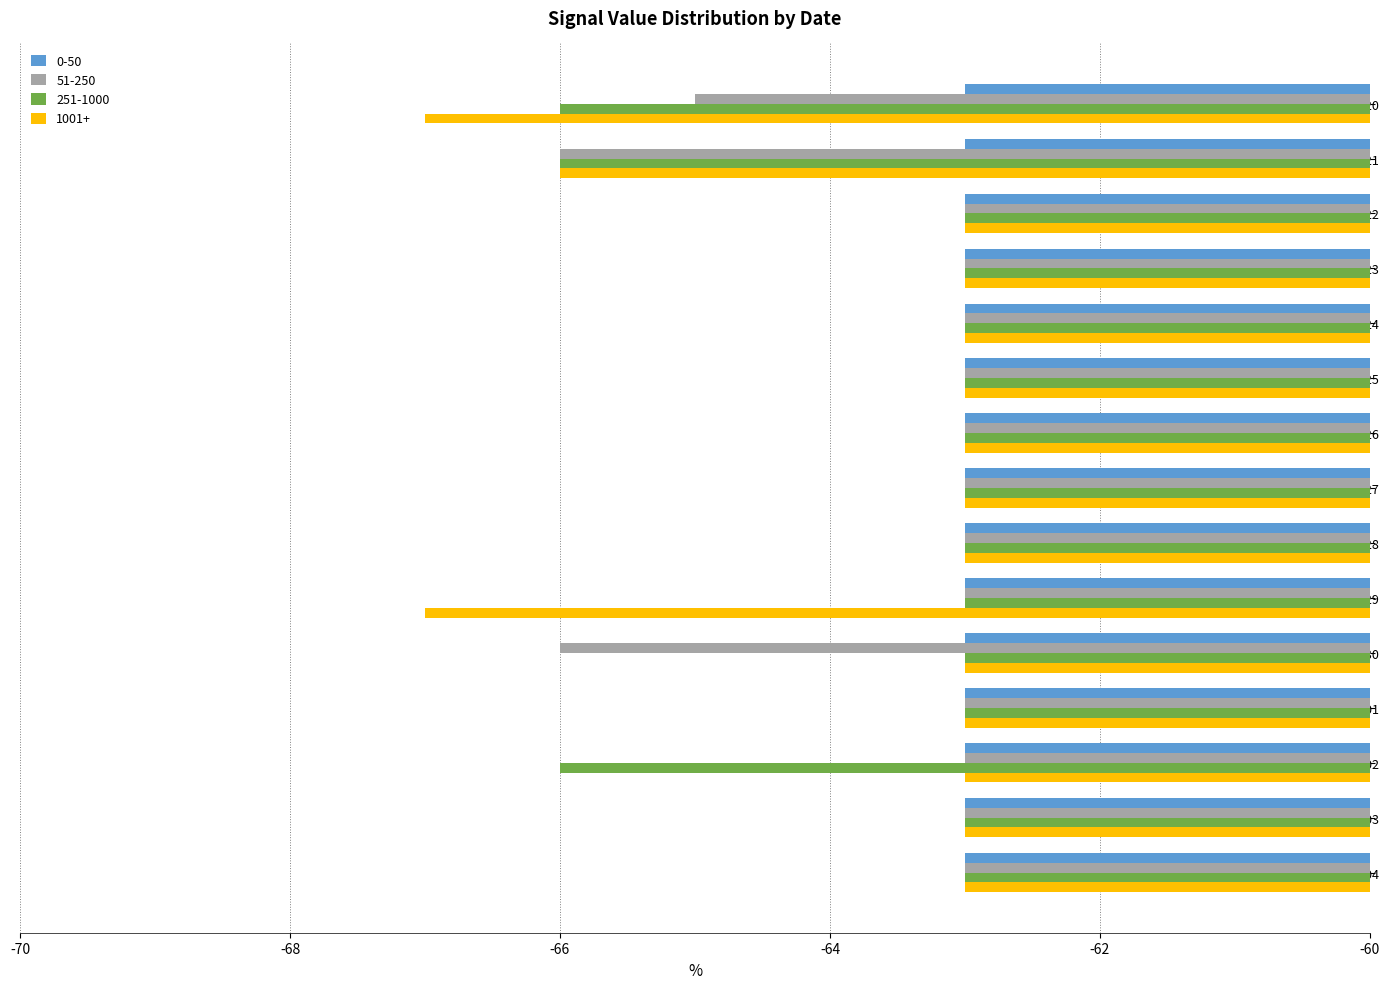

What is the sum of the 1001+ values at 20120930 and 20120922?

-126